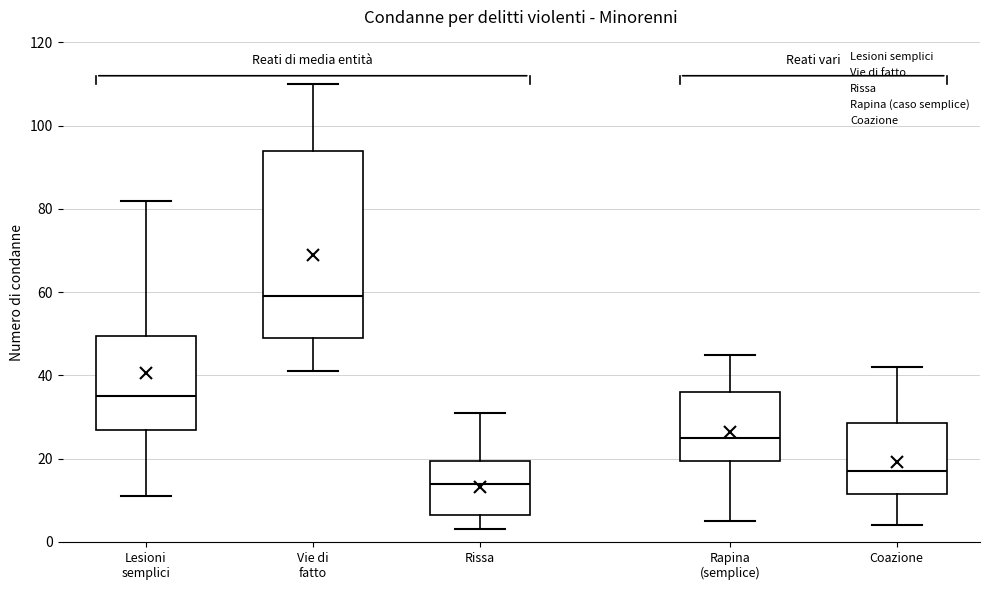

Where is the upper edge of the box for Rapina (semplice) on the y-axis? The values are not printed on the chart, so give them approximately, as read against the axis.

36